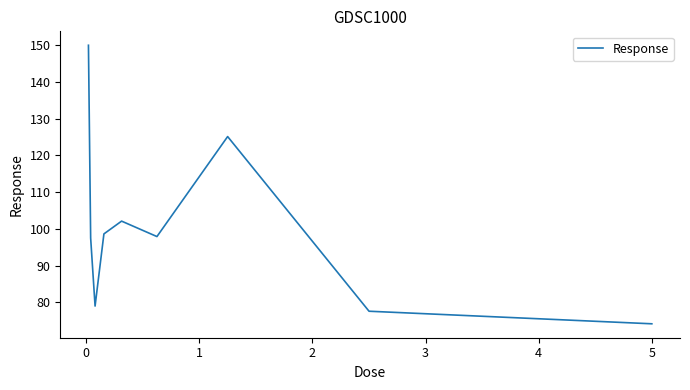

What is the greatest value displayed?

149.9